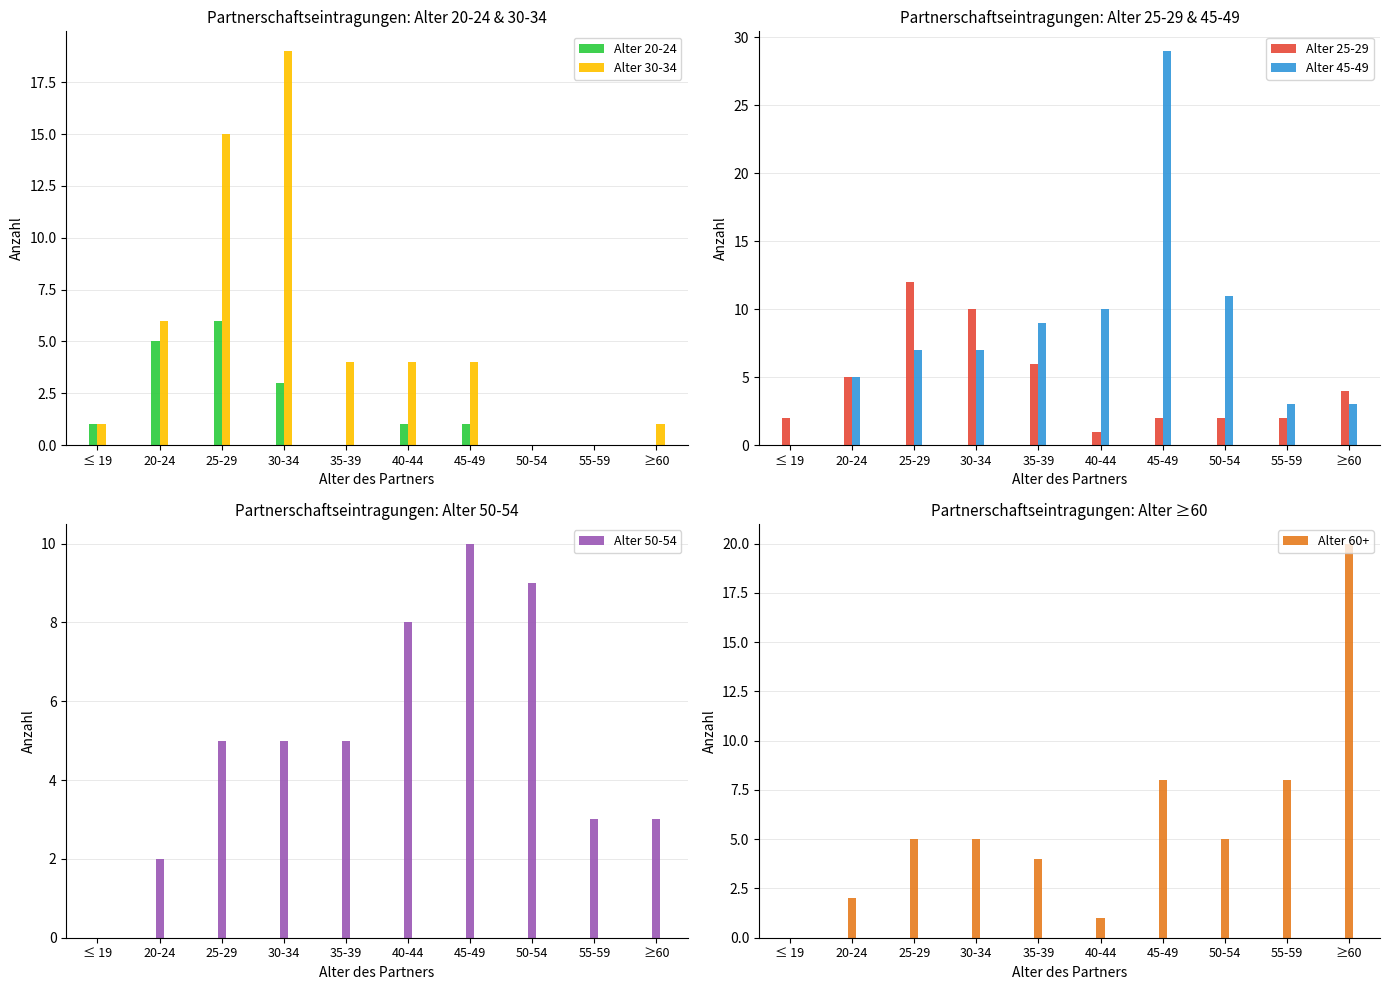

What is the difference between the Alter 45-49 values at 50-54 and 55-59?

8